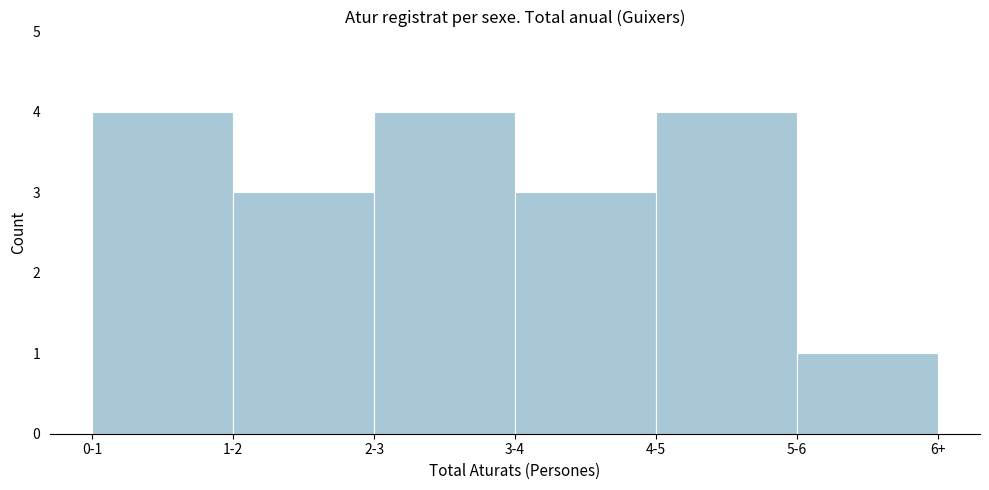

Reading right to left, transcribe all the data shown in this chart.

1	4	3	4	3	4